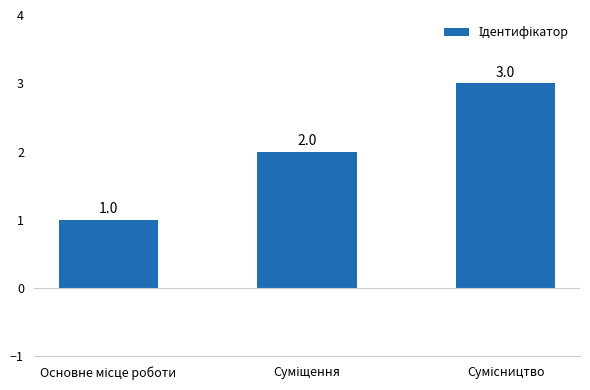

Reading left to right, what are all the values shown in this chart?

1	2	3